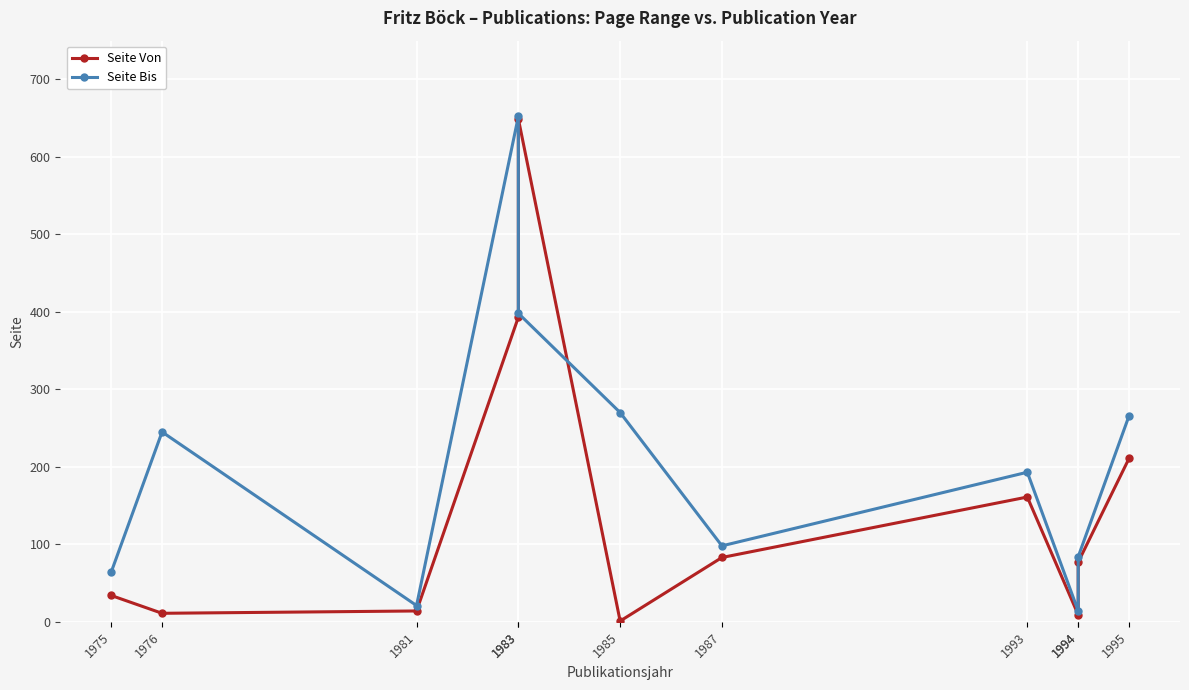

At which label does Seite Bis first exceed 193?

1976